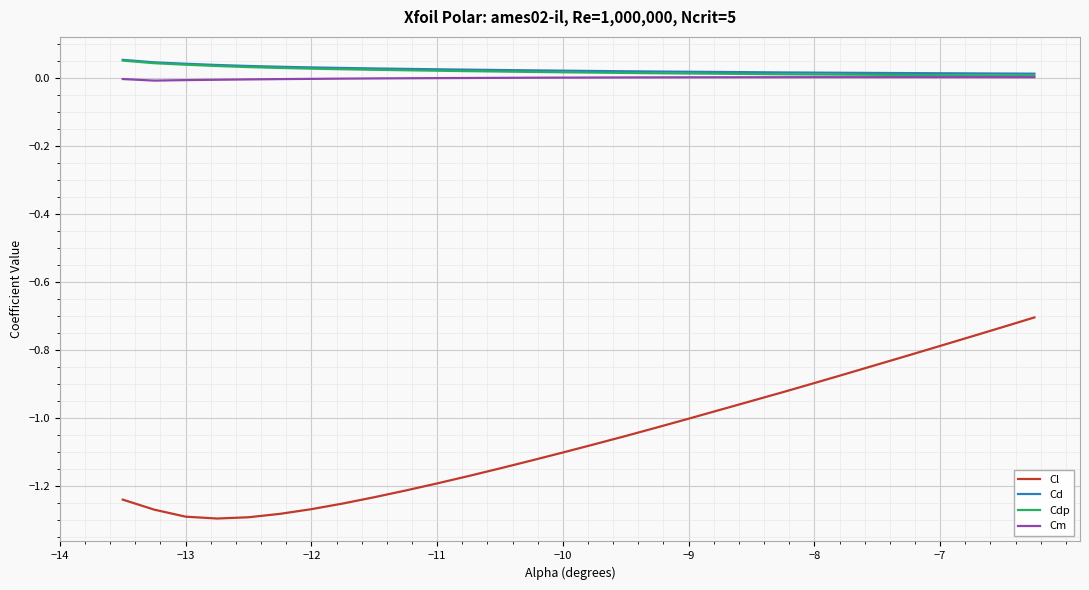

True or false: Cl and Cd intersect in this chart.

False